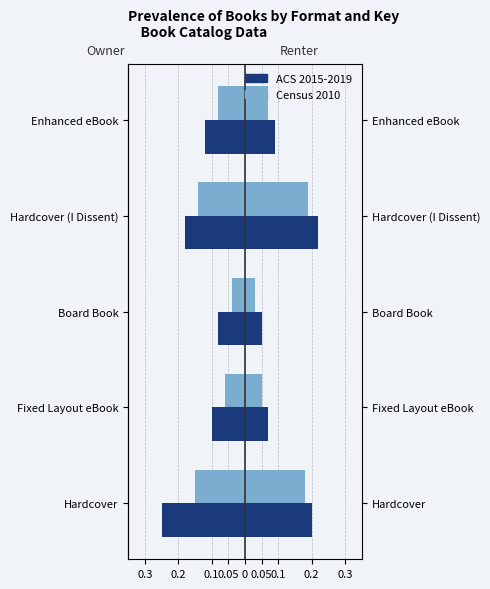

The ACS 2015-2019 series shows -0.1 at 0. True or false?

False